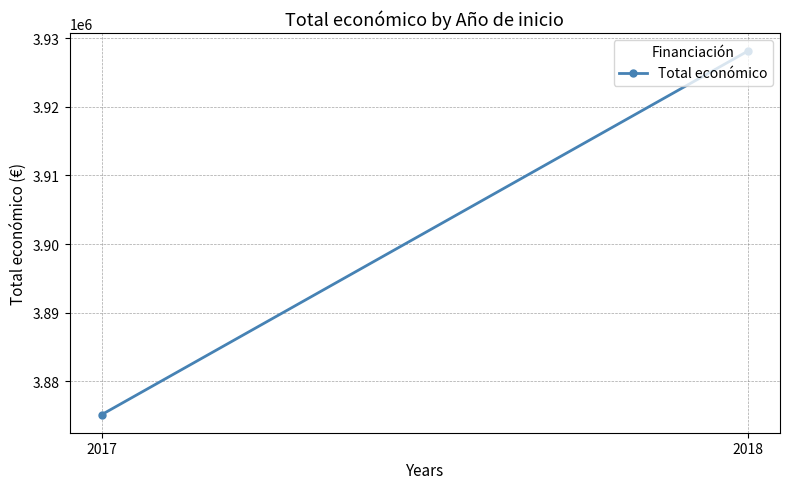

What is the value of the 2nd point from the left?

3928141